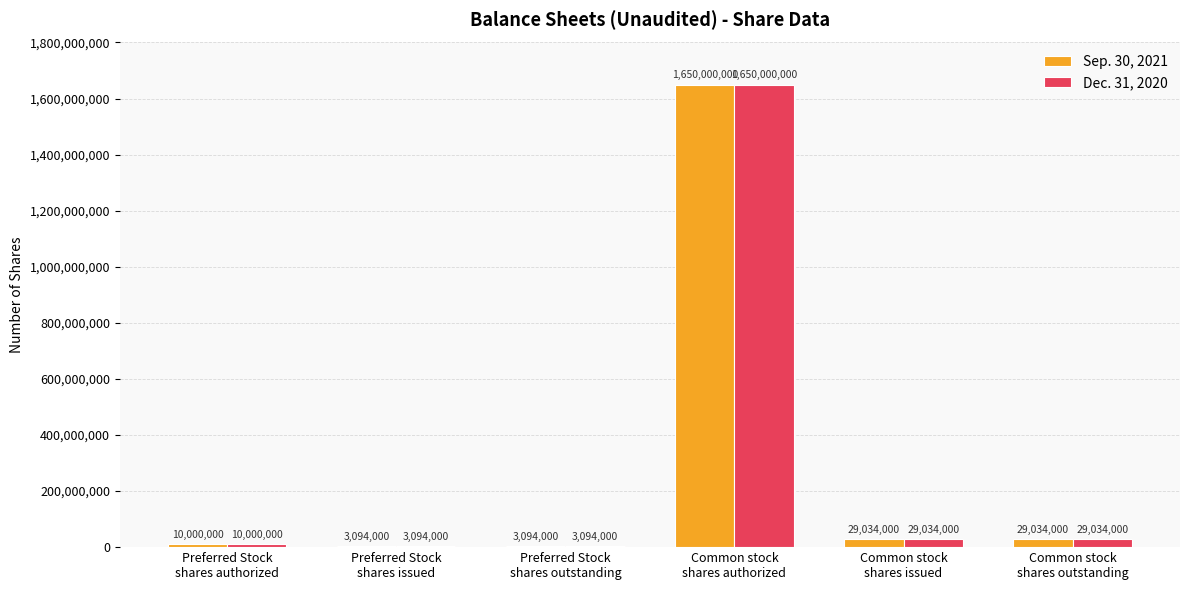

Is the value of Sep. 30, 2021 at Preferred Stock
shares authorized greater than the value of Dec. 31, 2020 at Common stock
shares issued?

No